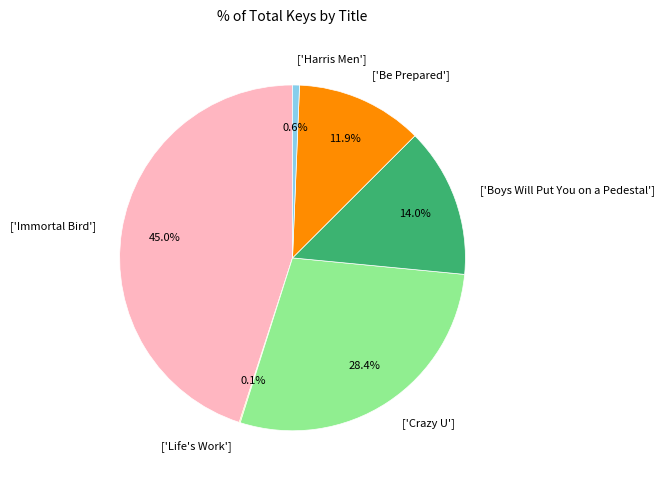

Which has a higher value, ['Boys Will Put You on a Pedestal'] or ['Immortal Bird']?

['Immortal Bird']